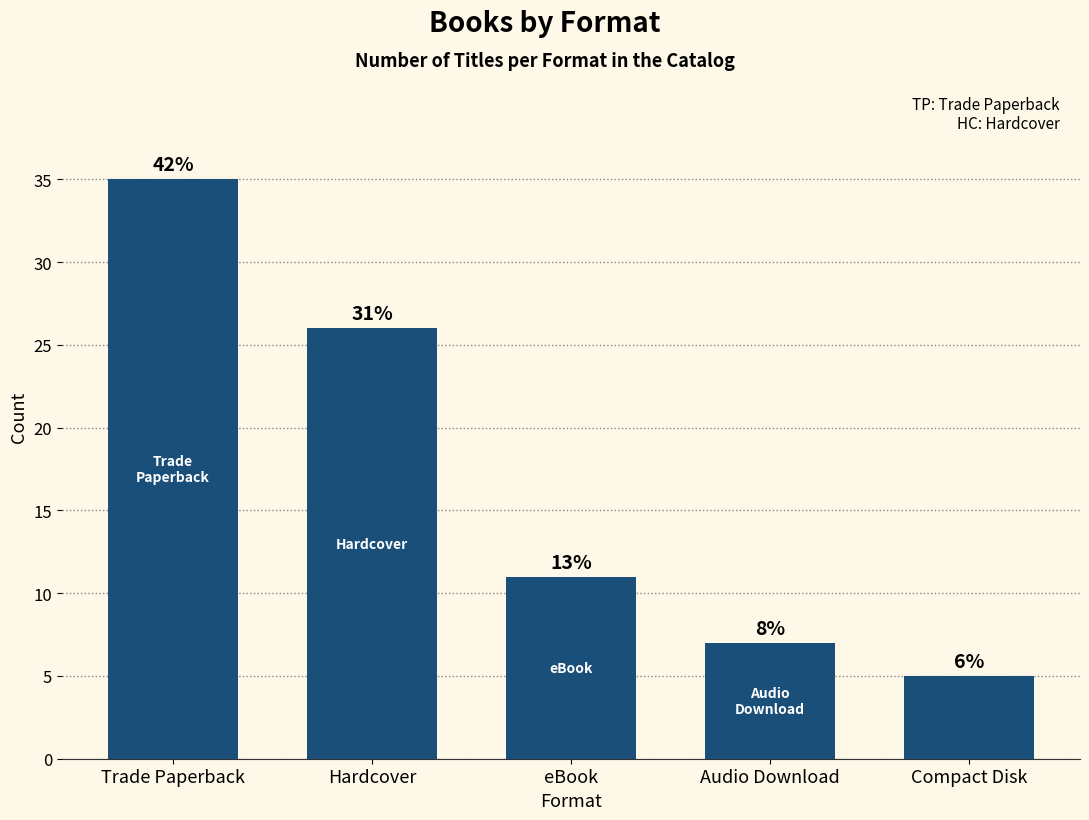

Where is the data nearest to the value 20?

Hardcover